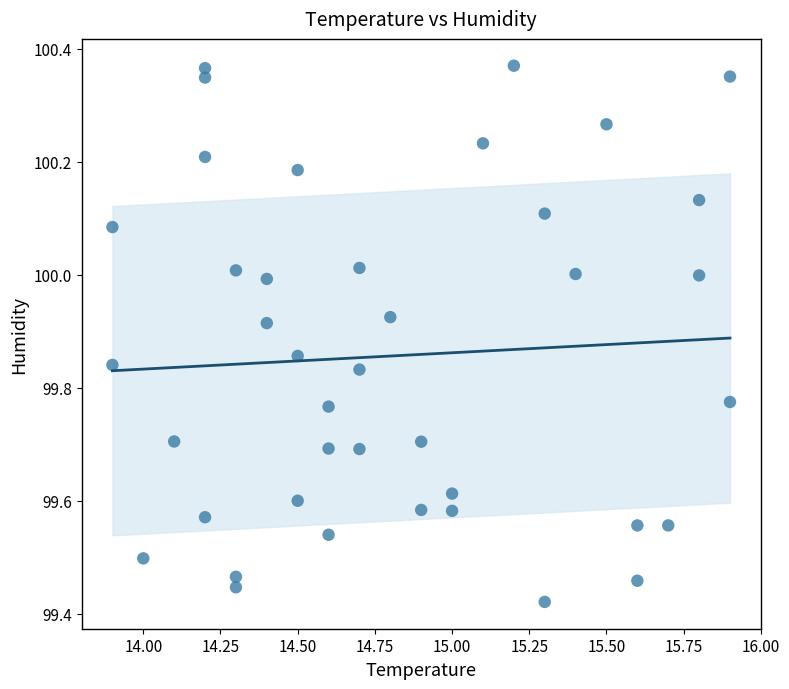

What is the range of X values (max minus min)?

2.0